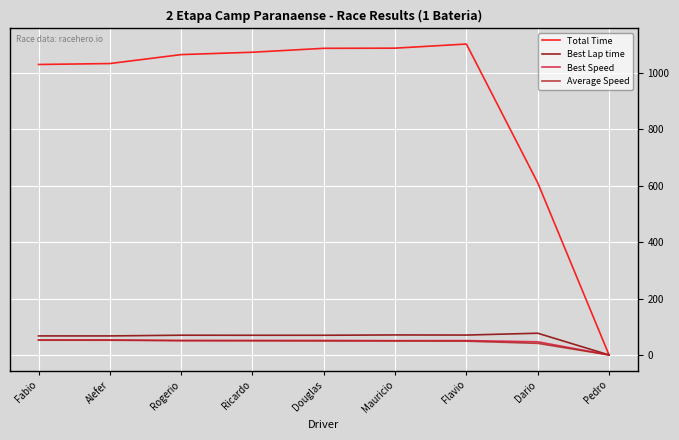

The Total Time series shows 0.0 at Pedro. True or false?

True